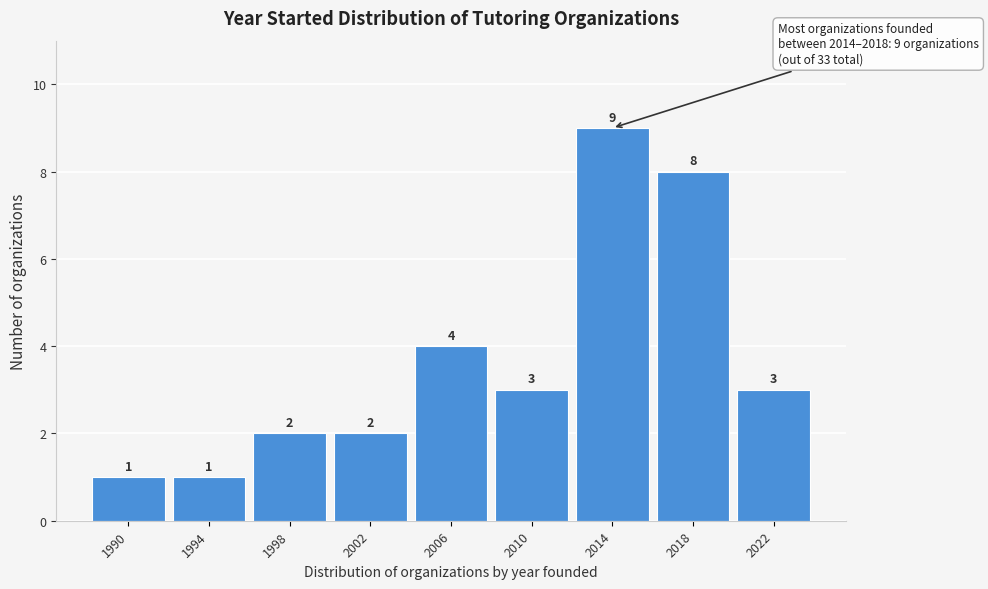

Reading left to right, what are all the values shown in this chart?

1990=1	1994=1	1998=2	2002=2	2006=4	2010=3	2014=9	2018=8	2022=3